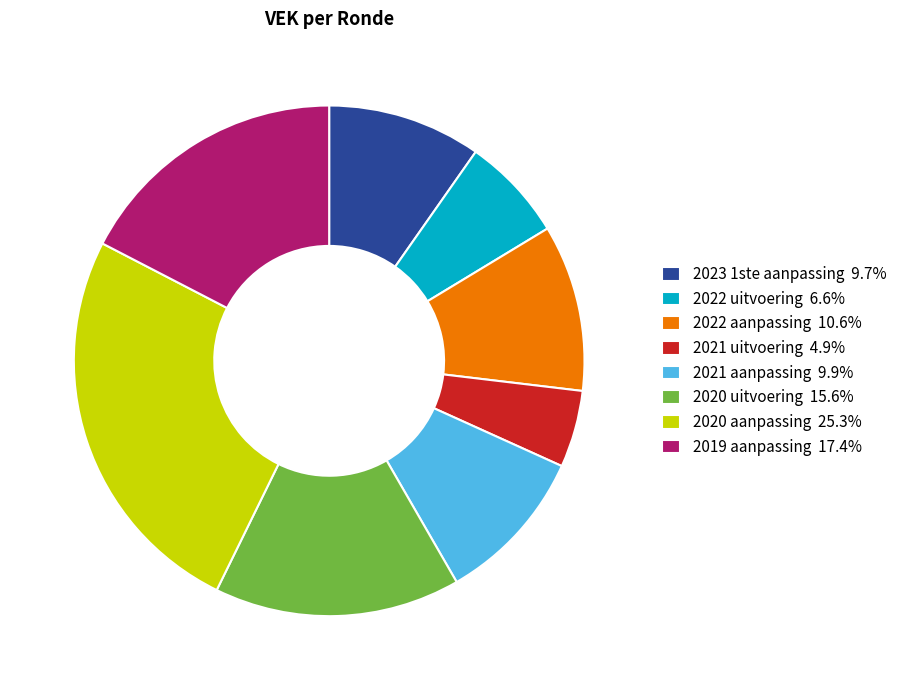

Do 2021 uitvoering 4.9% and 2019 aanpassing 17.4% together represent more than half of the pie?

No